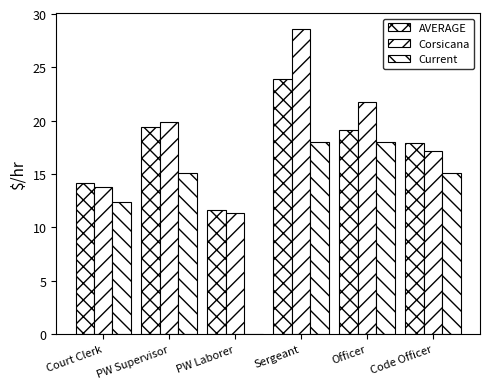

How many data points does each series have?

6